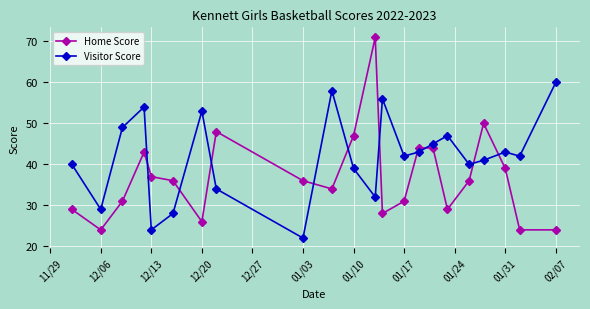

Rank the series by their average value, from lowest to highest.

Home Score, Visitor Score